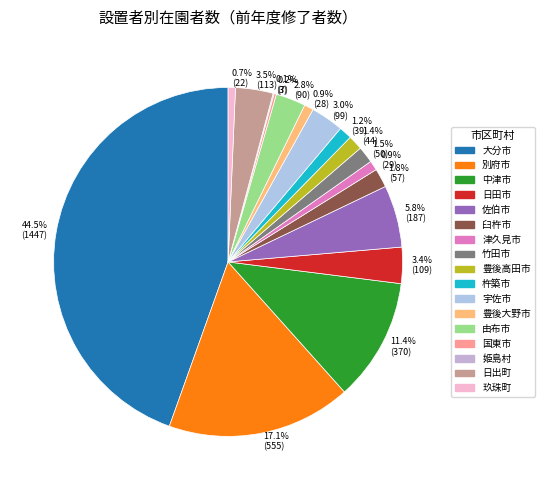

What is the largest slice in the pie chart?

大分市